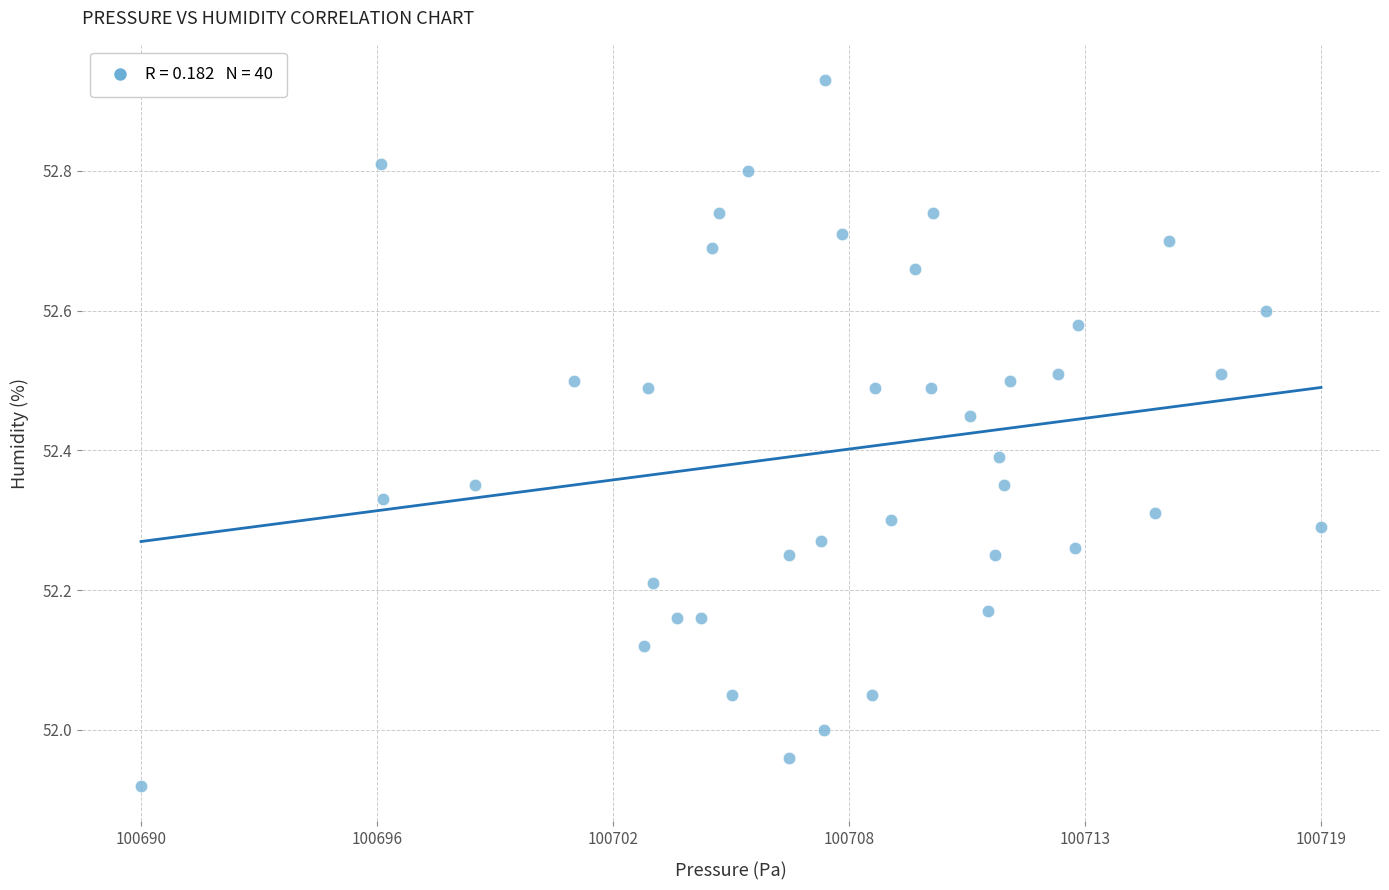

What is the range of Y values (max minus min)?

1.0